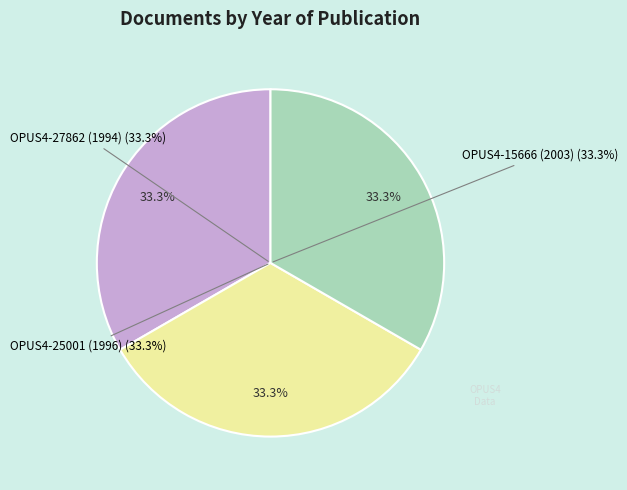

Is there a majority slice in this chart?

No